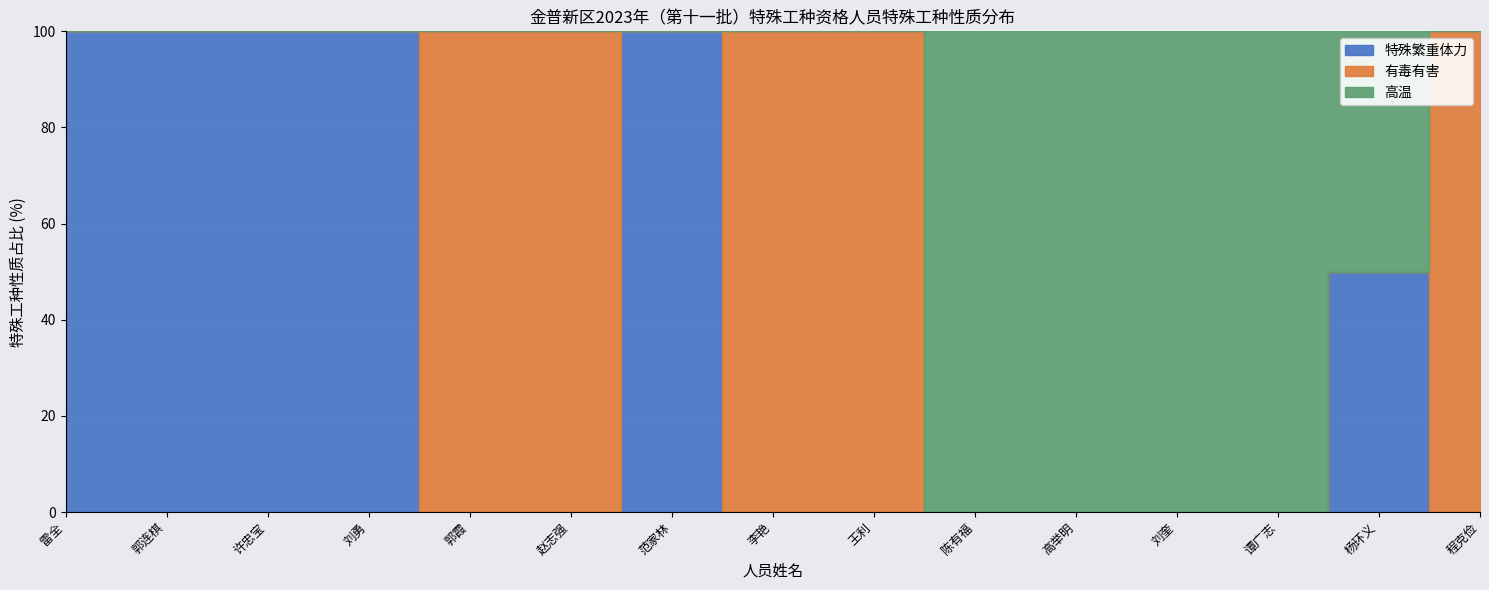

What is the label of the 15th point from the left?

程克俭